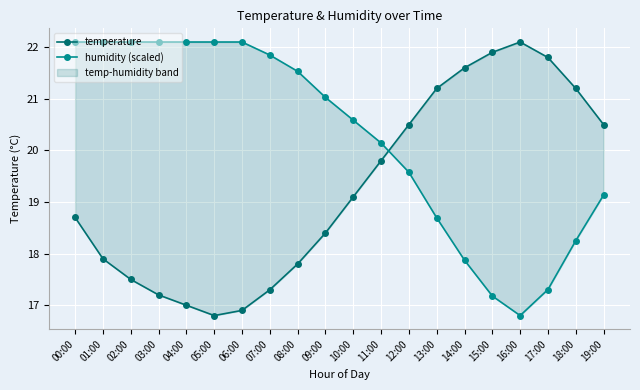

True or false: humidity (scaled) and temperature intersect in this chart.

True